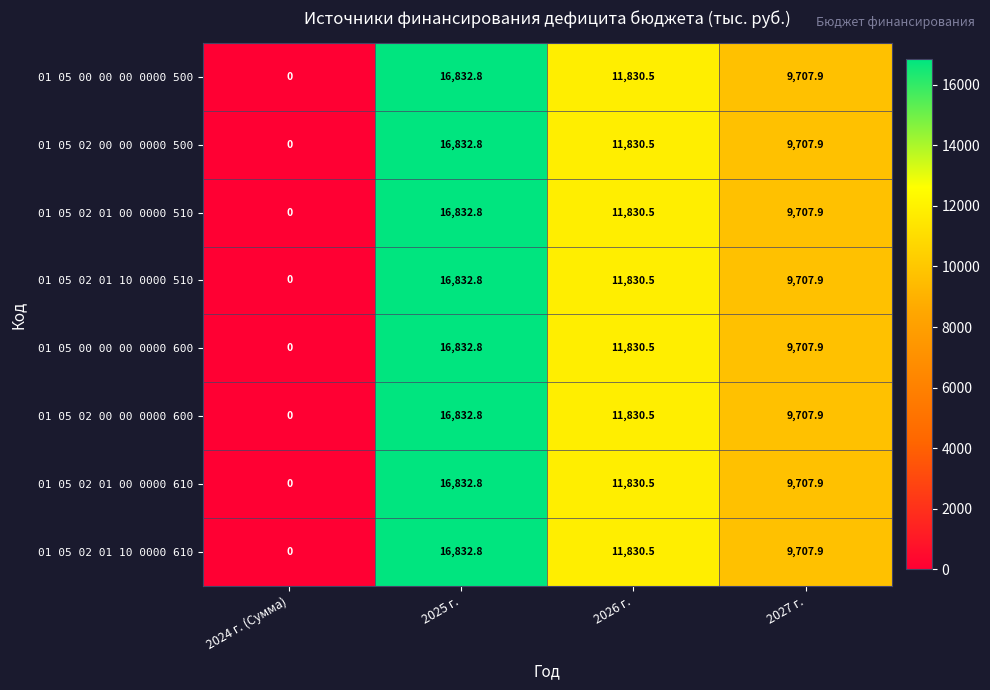

The value of 01 05 00 00 00 0000 600 at 2025 г. is 16832.8. True or false?

True